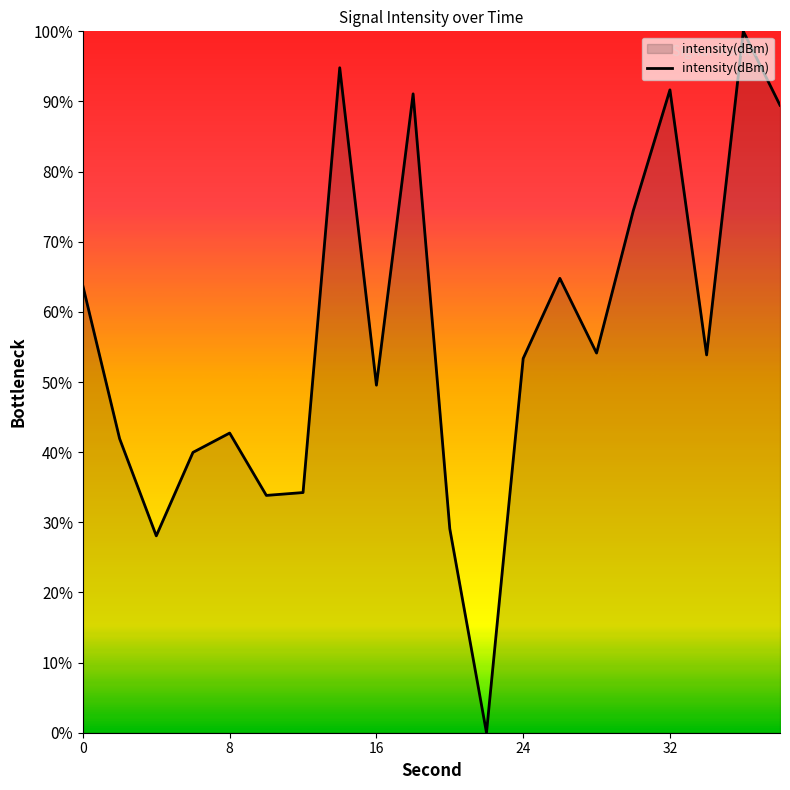

What is the difference between the maximum and minimum values?

100.0